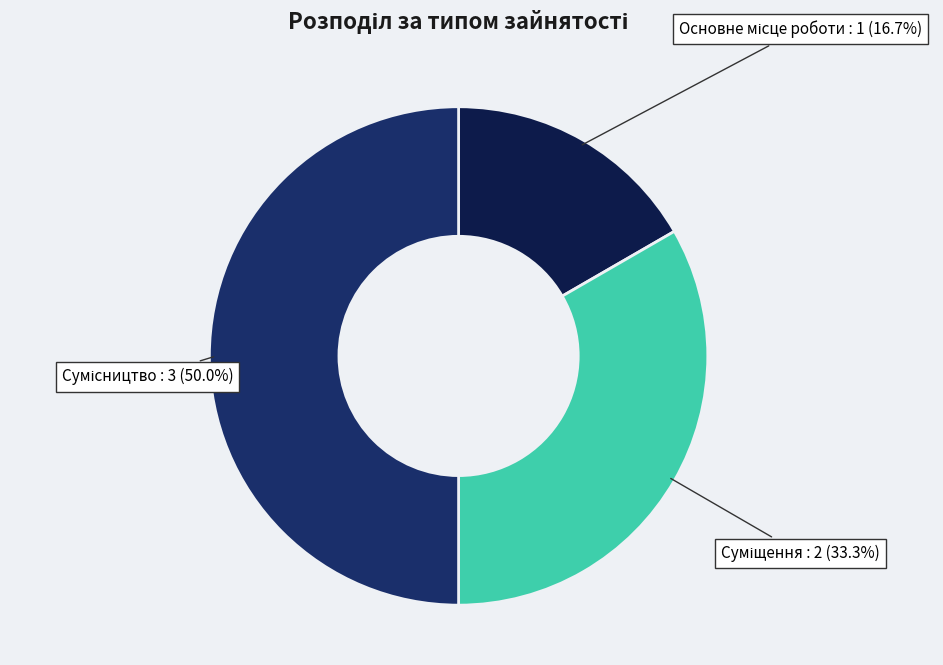

To the nearest percent, what is the difference between the Сумісництво and Суміщення slice percentages?

17%